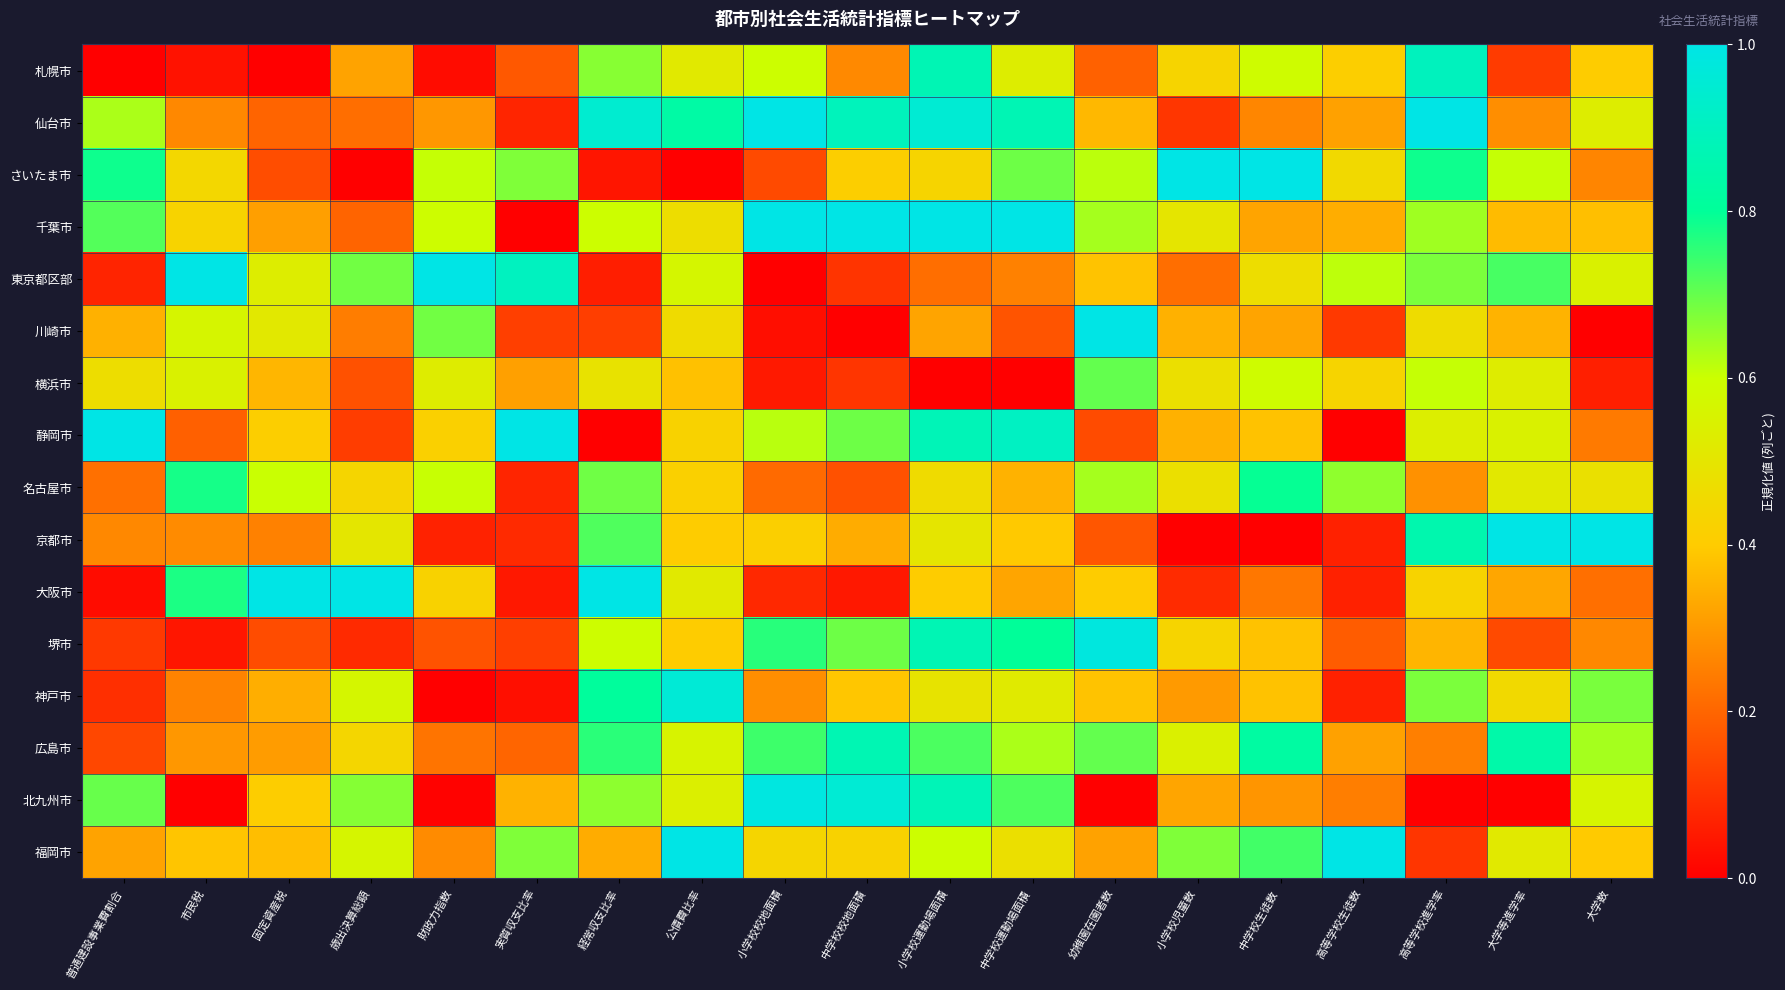

At how many categories does at least one series exceed 0?

19